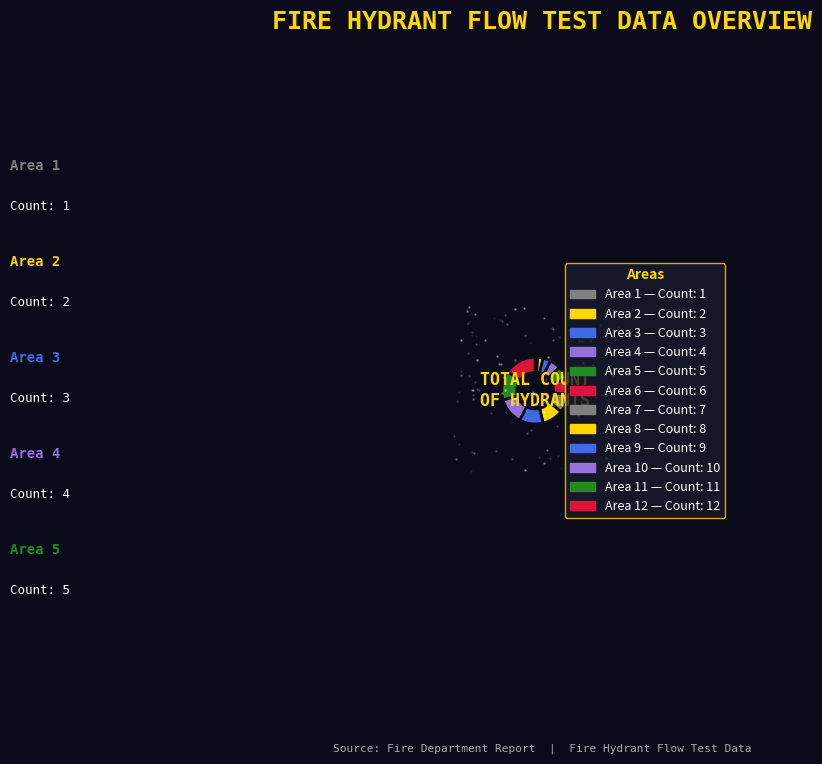

How many slices are in this pie chart?

12